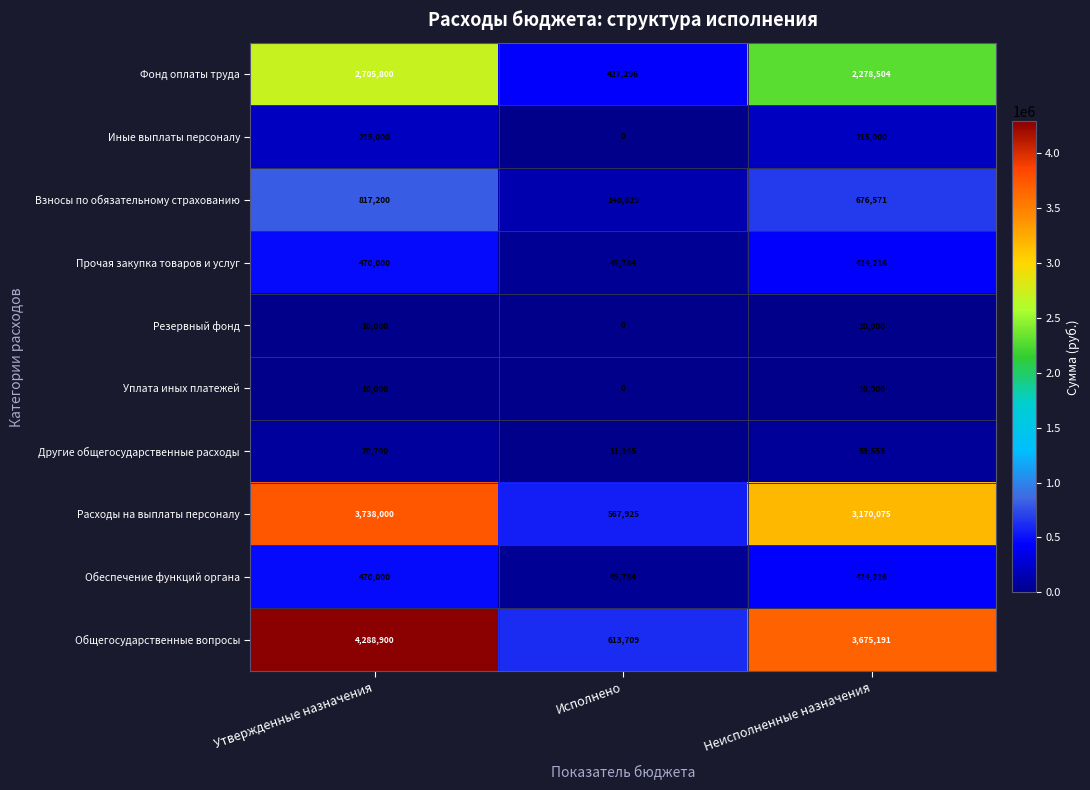

At which label does Общегосударственные вопросы first exceed 3675191?

Утвержденные назначения